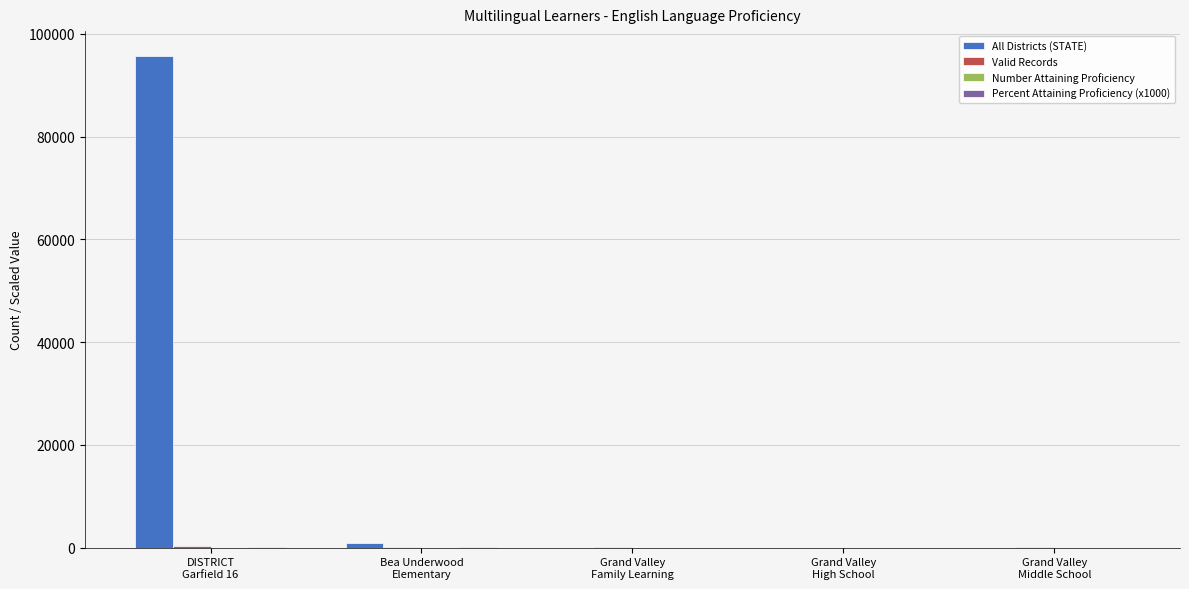

What is the sum of all All Districts (STATE) values?

96622